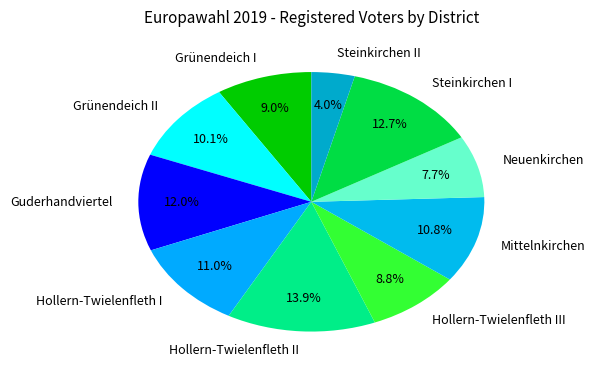

Do Hollern-Twielenfleth III and Guderhandviertel together represent more than half of the pie?

No